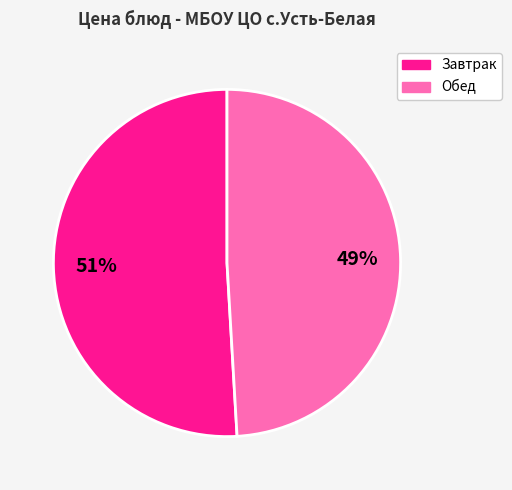

To the nearest percent, what is the average slice percentage?

50%